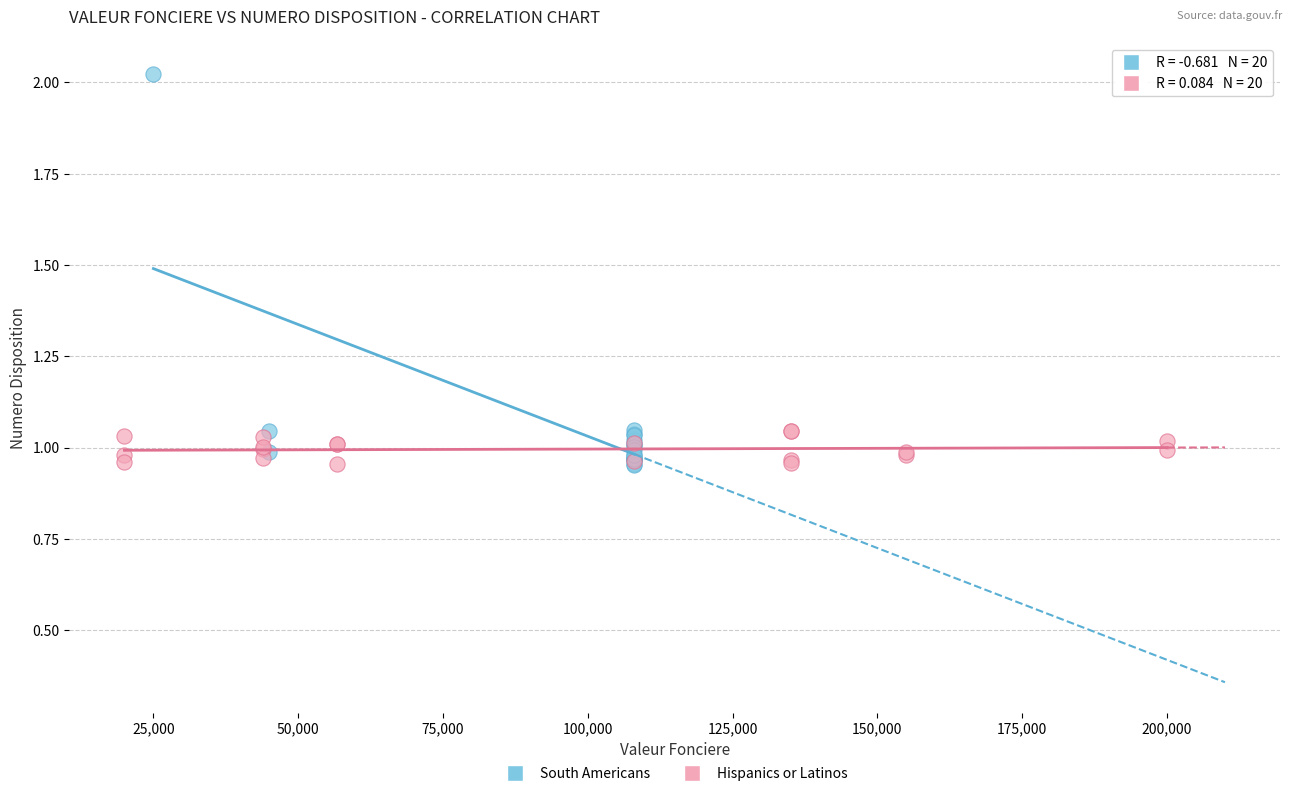

Which series contains the highest Y value?

South Americans